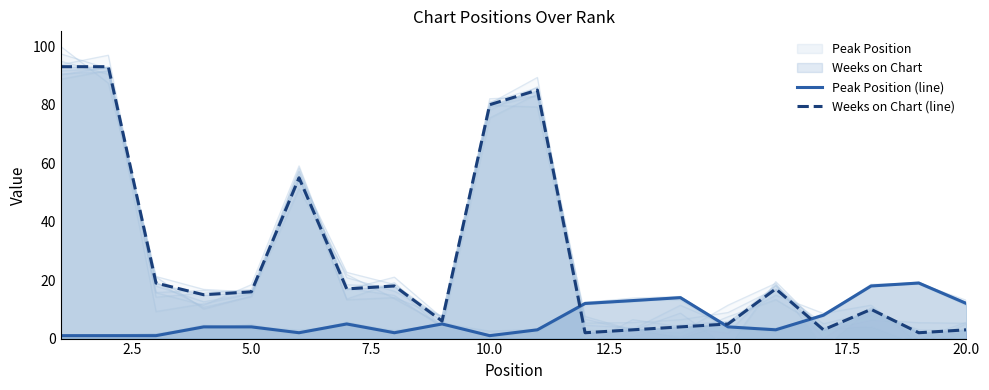

What is the highest value of the Peak Position (line) series?

19